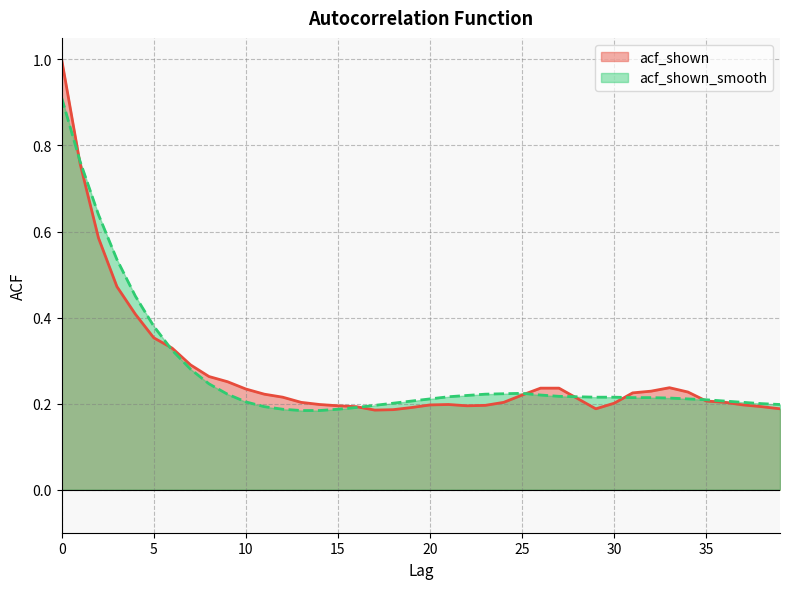

True or false: acf_shown_smooth has more than 0 interior local peaks.

True